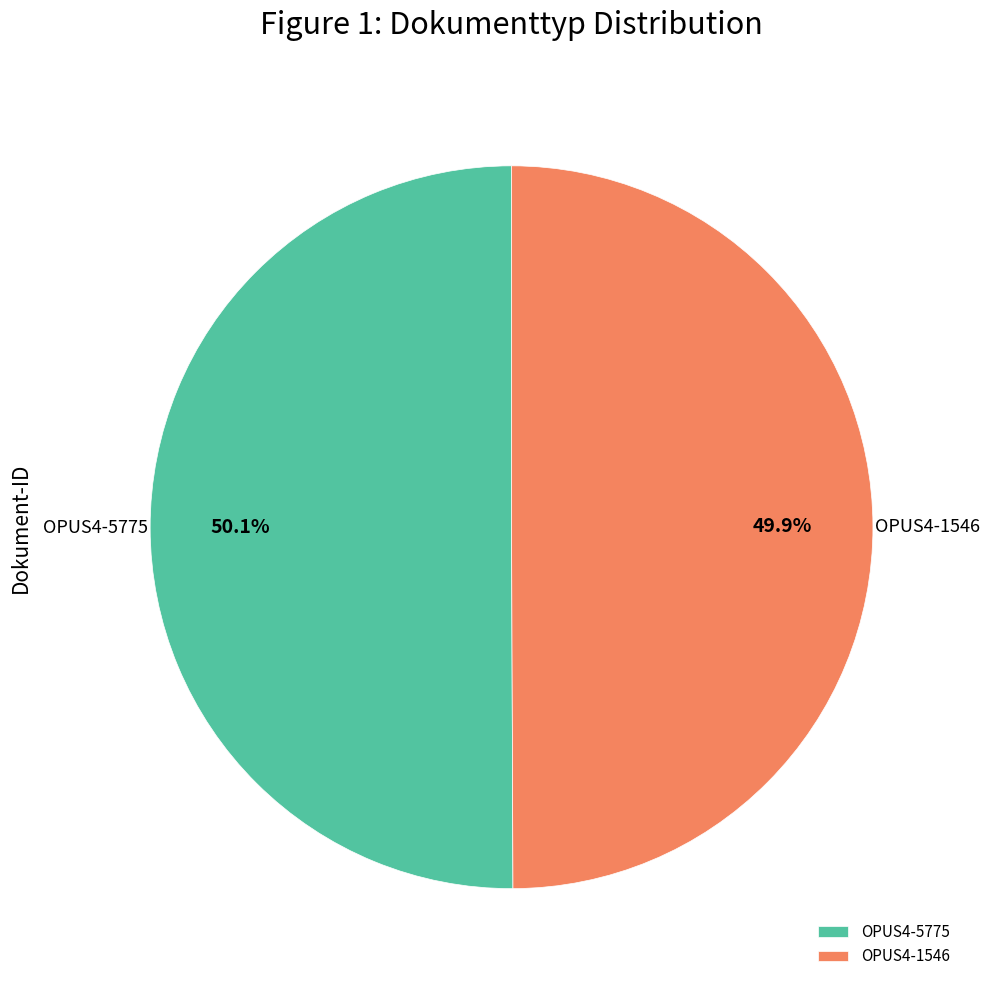

Is the sum of OPUS4-5775 and OPUS4-1546 greater than half?

Yes